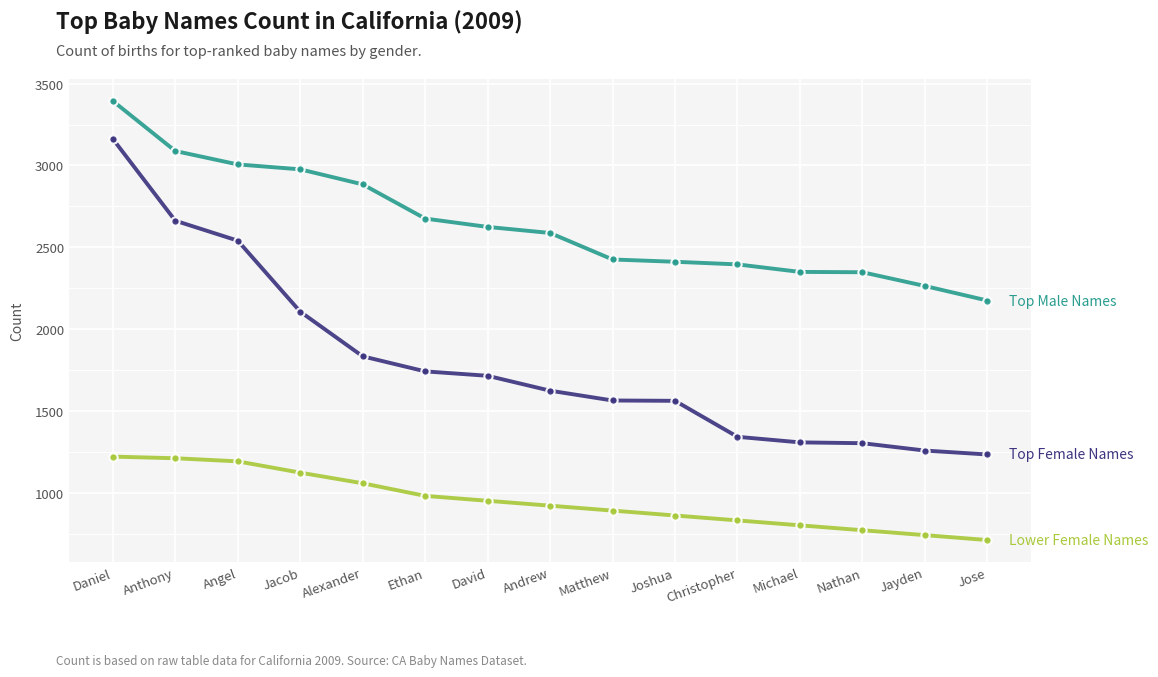

What is the maximum value shown in the chart?

3394